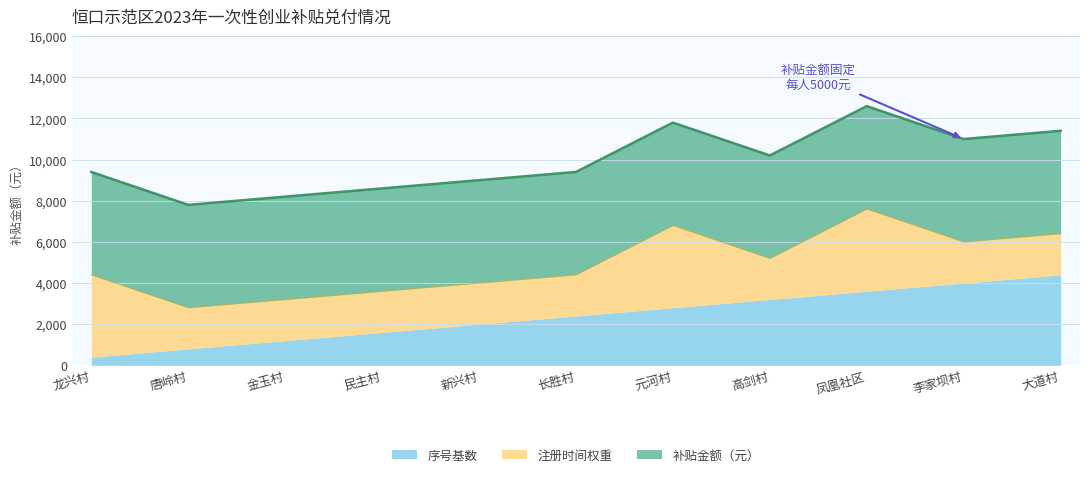

What is the highest value of the 序号基数 series?

4400